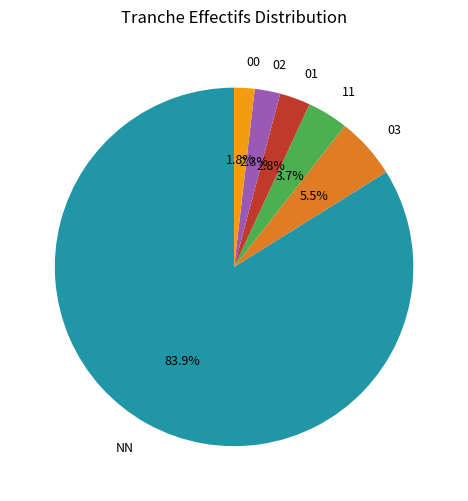

Approximately how many times larger is the value at 03 compared to NN?

0.1